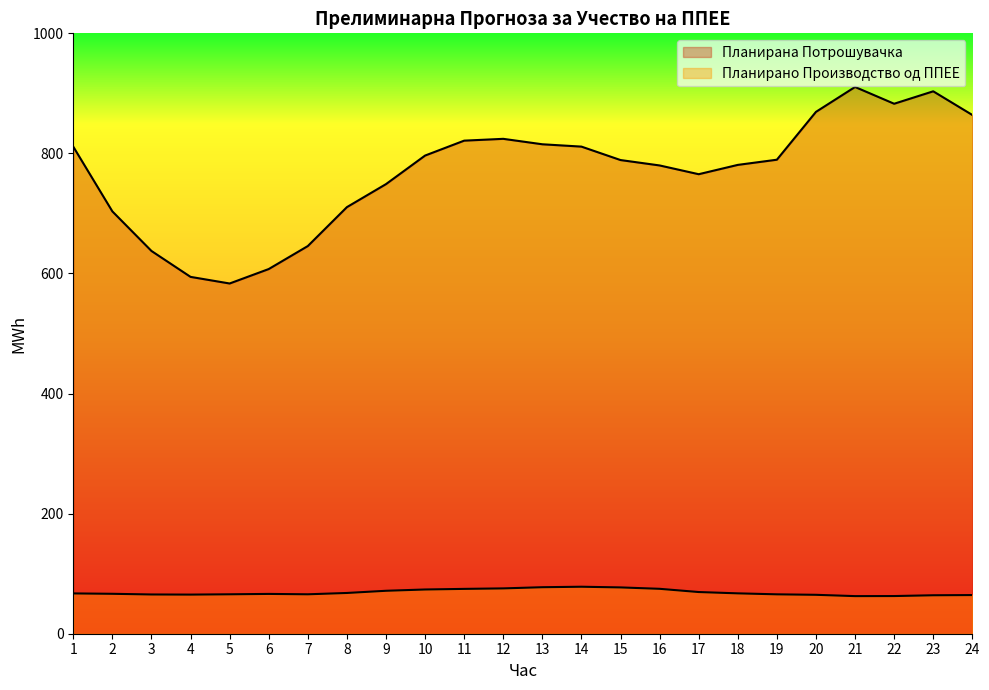

True or false: Планирано Производство од ППЕЕ and Планирана Потрошувачка intersect in this chart.

False